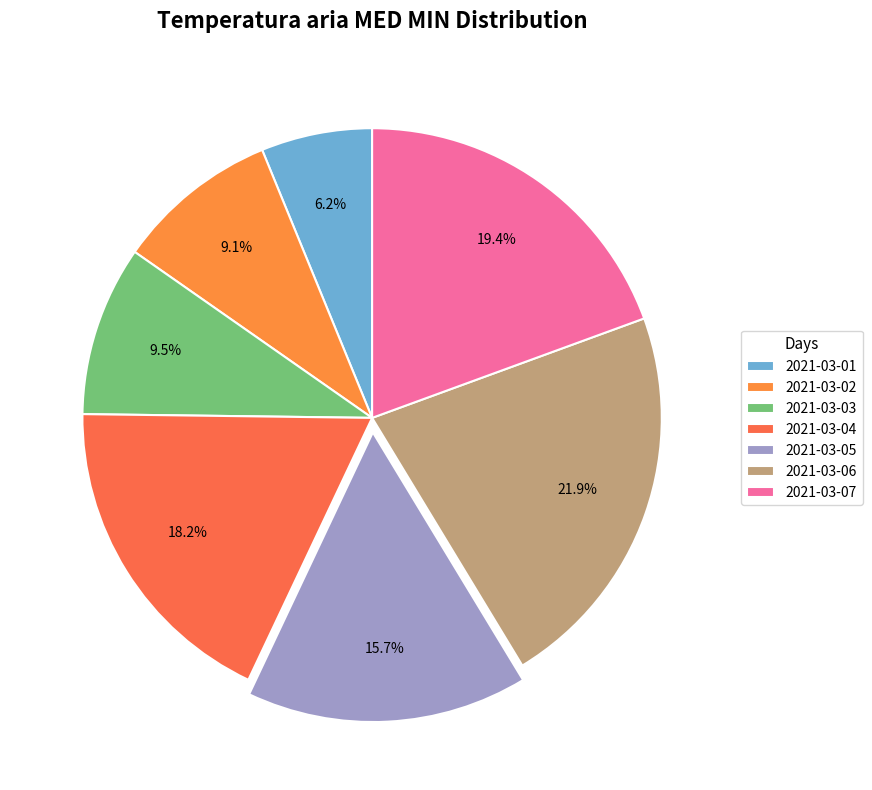

What portion of the pie excludes 2021-03-03?

90.5%